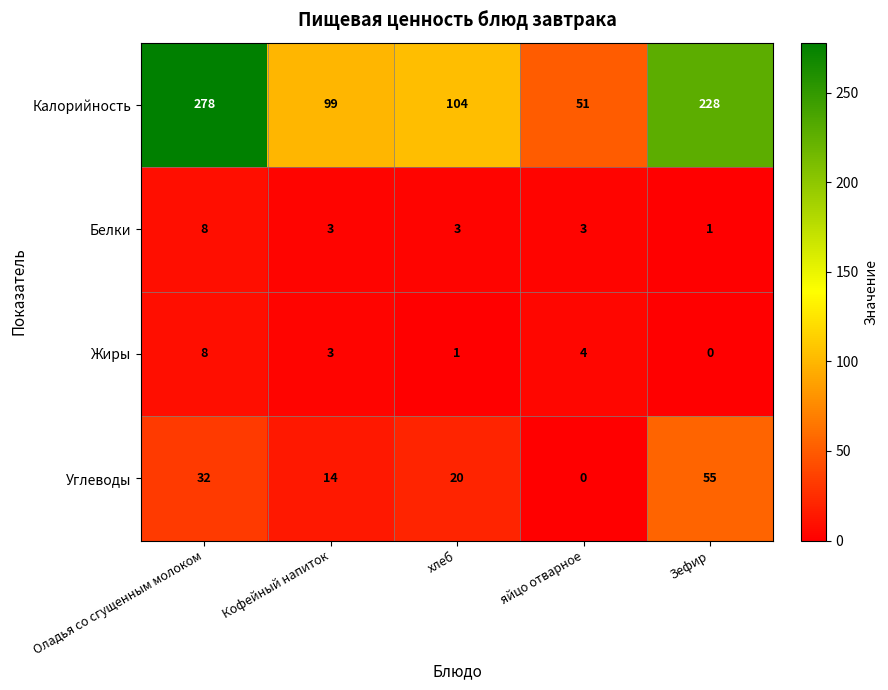

Reading left to right, list all the values displayed in this chart.

Калорийность: Оладья со сгущенным молоком=278	Кофейный напиток=99	хлеб=104	яйцо отварное=51	Зефир=228
Белки: Оладья со сгущенным молоком=8	Кофейный напиток=3	хлеб=3	яйцо отварное=3	Зефир=1
Жиры: Оладья со сгущенным молоком=8	Кофейный напиток=3	хлеб=1	яйцо отварное=4	Зефир=0
Углеводы: Оладья со сгущенным молоком=32	Кофейный напиток=14	хлеб=20	яйцо отварное=0	Зефир=55